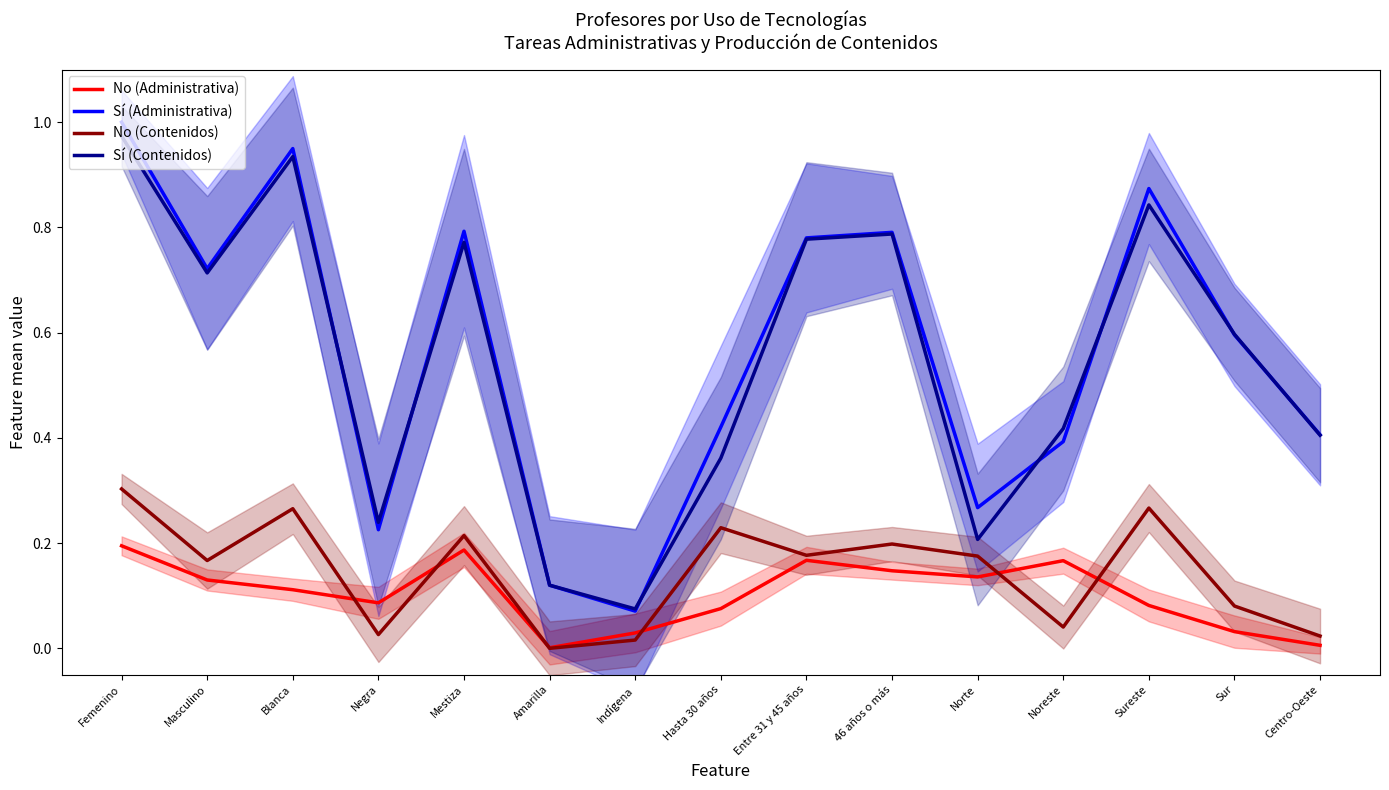

The value of Sí (Administrativa) at Hasta 30 años is 0.1. True or false?

False